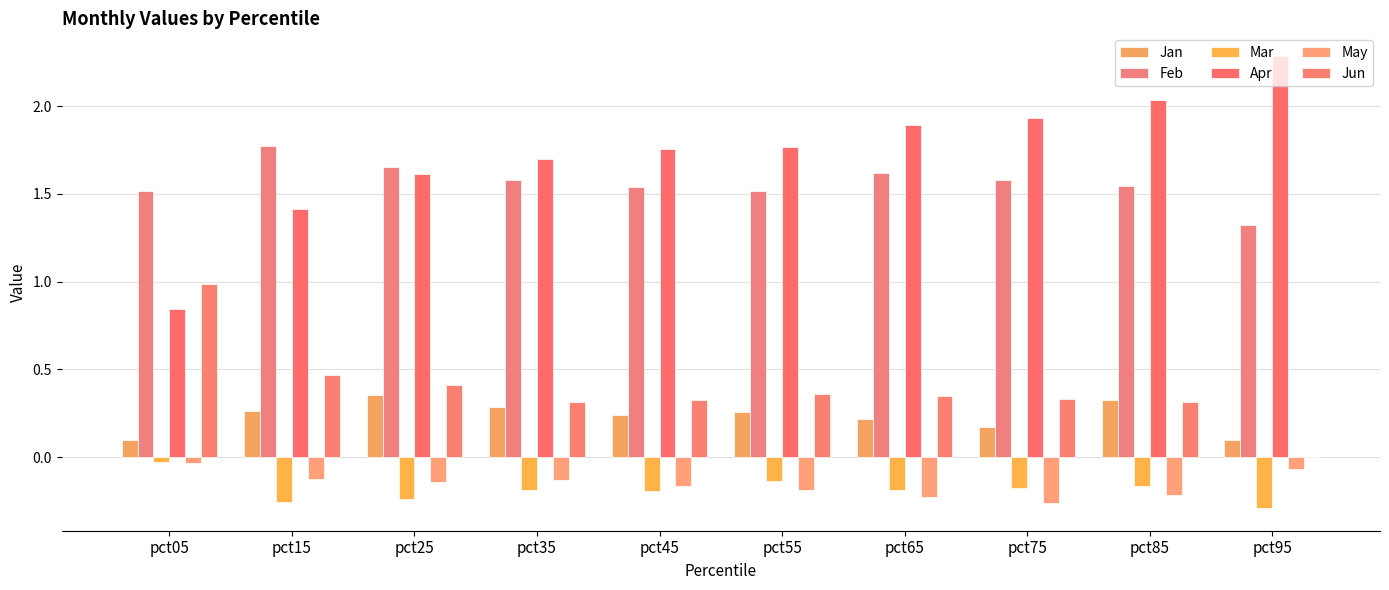

Rank the categories by Jan value from lowest to highest.

pct05, pct95, pct75, pct65, pct45, pct55, pct15, pct35, pct85, pct25